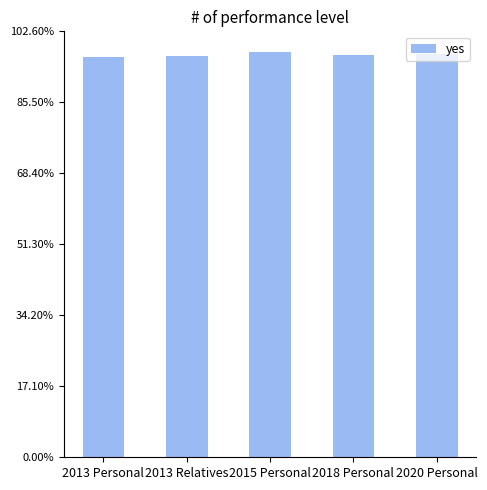

Approximately how many times larger is the value at 2013 Relatives compared to 2020 Personal?

1.0